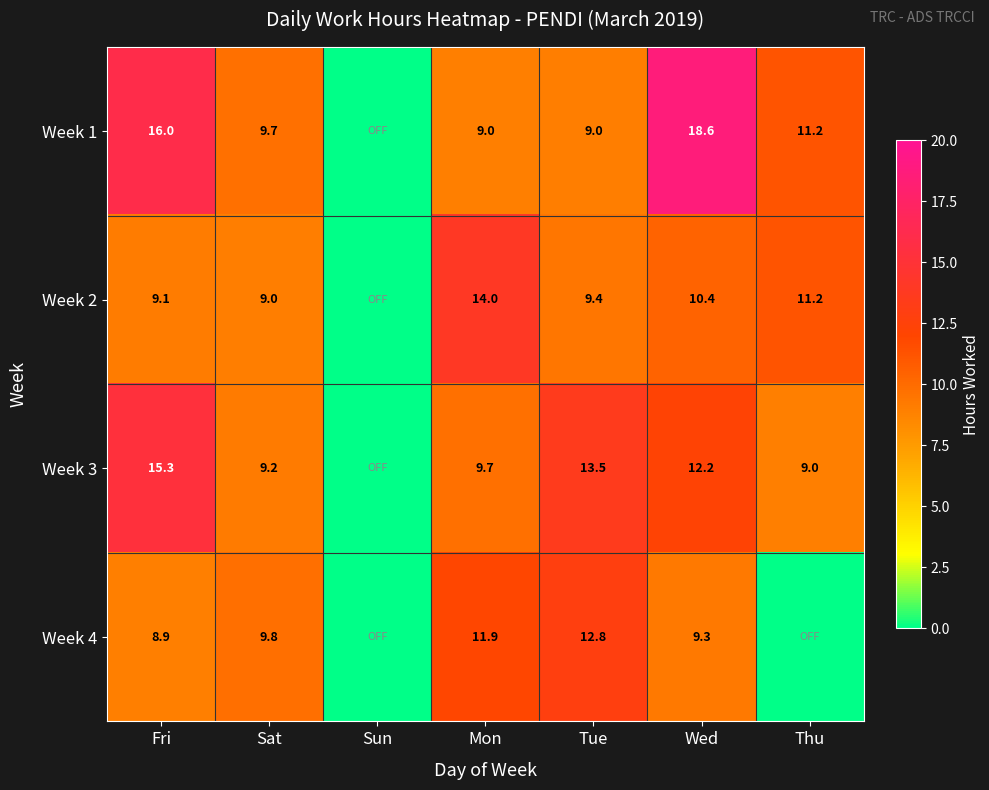

The Week 2 series shows 14.0 at Mon. True or false?

True